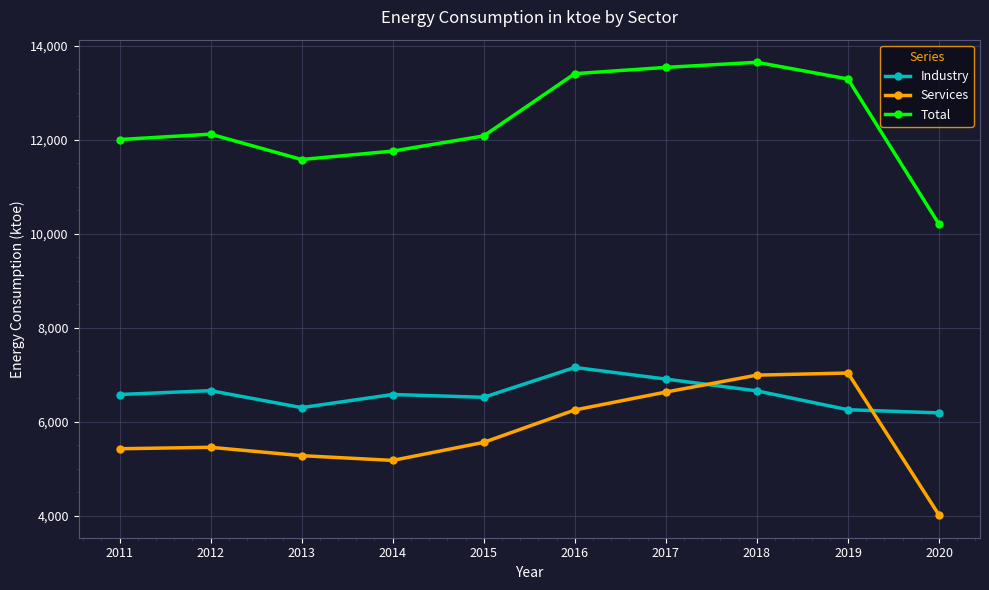

Does the chart display data point markers on the line(s)?

Yes